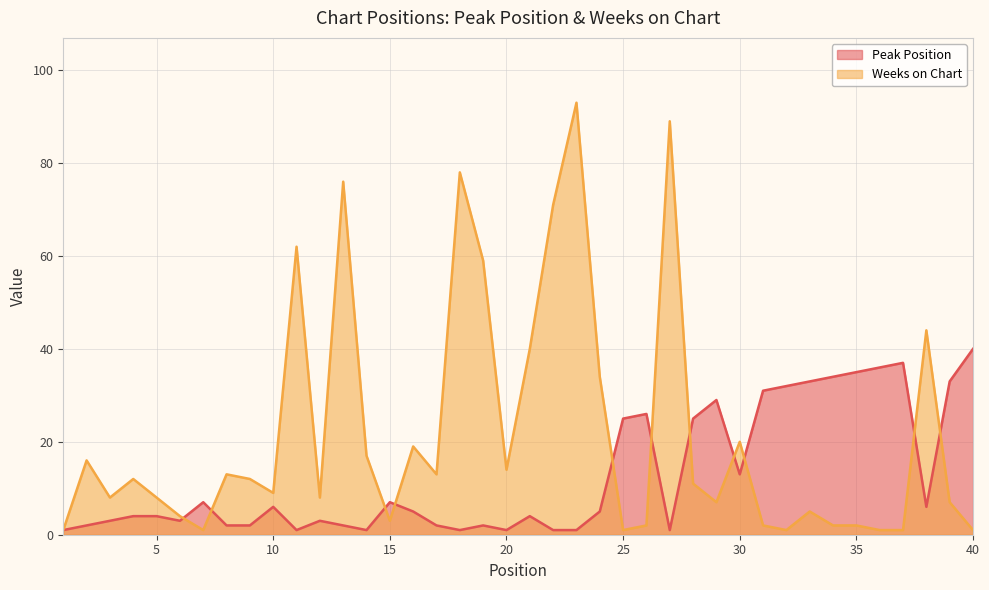

At which label is Weeks on Chart closest to 47?

38